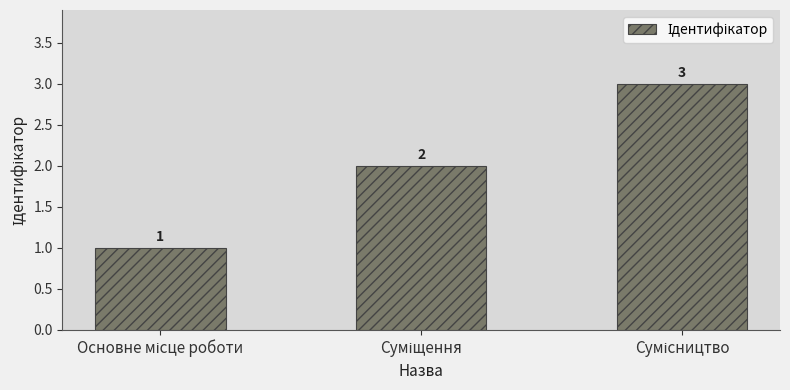

What is the value of the 1st bar from the left?

1